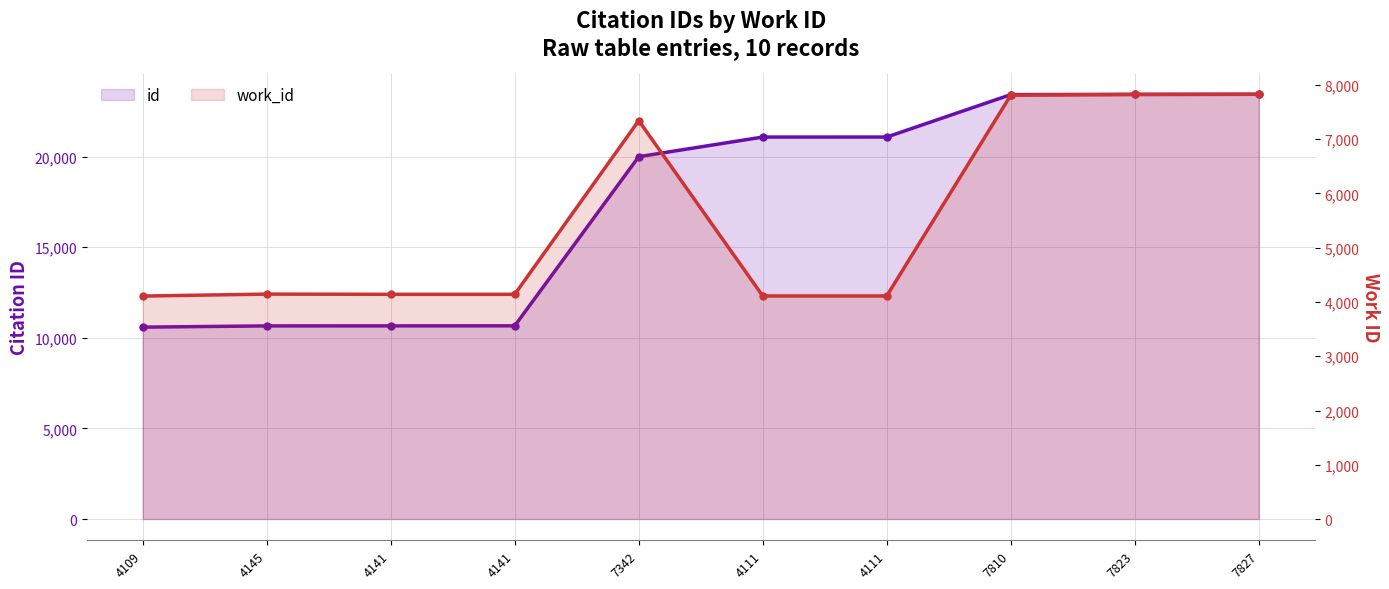

What is the sum of all work_id values?

55560